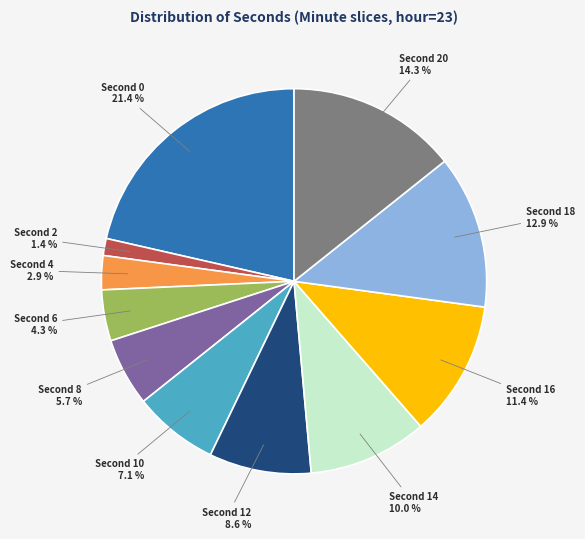

Is there a majority slice in this chart?

No